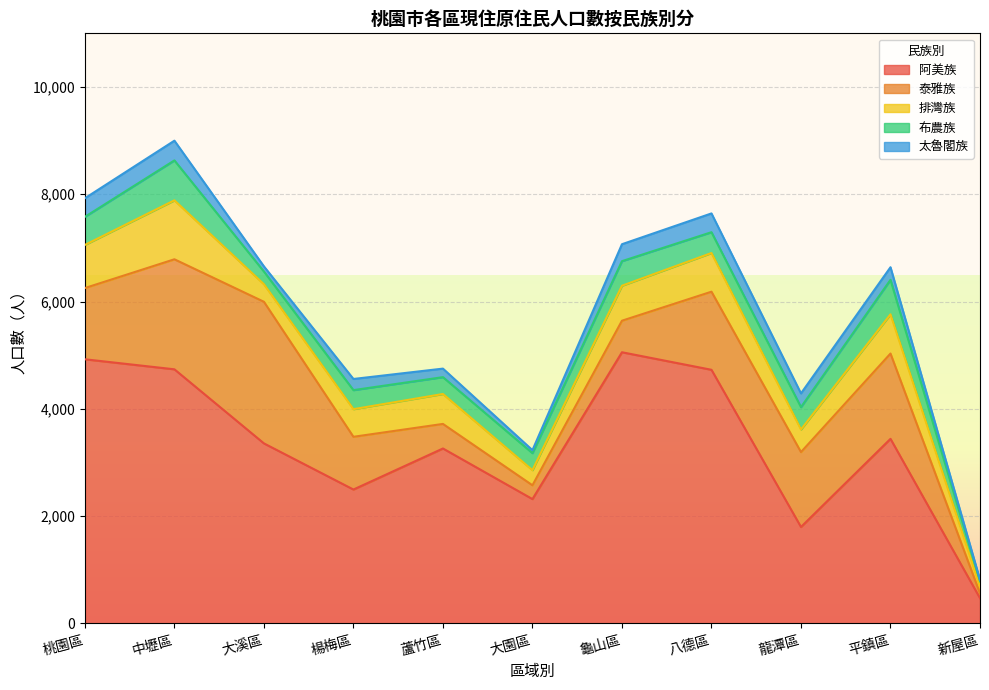

Between 桃園區 and 大園區, which series saw the biggest shift?

阿美族